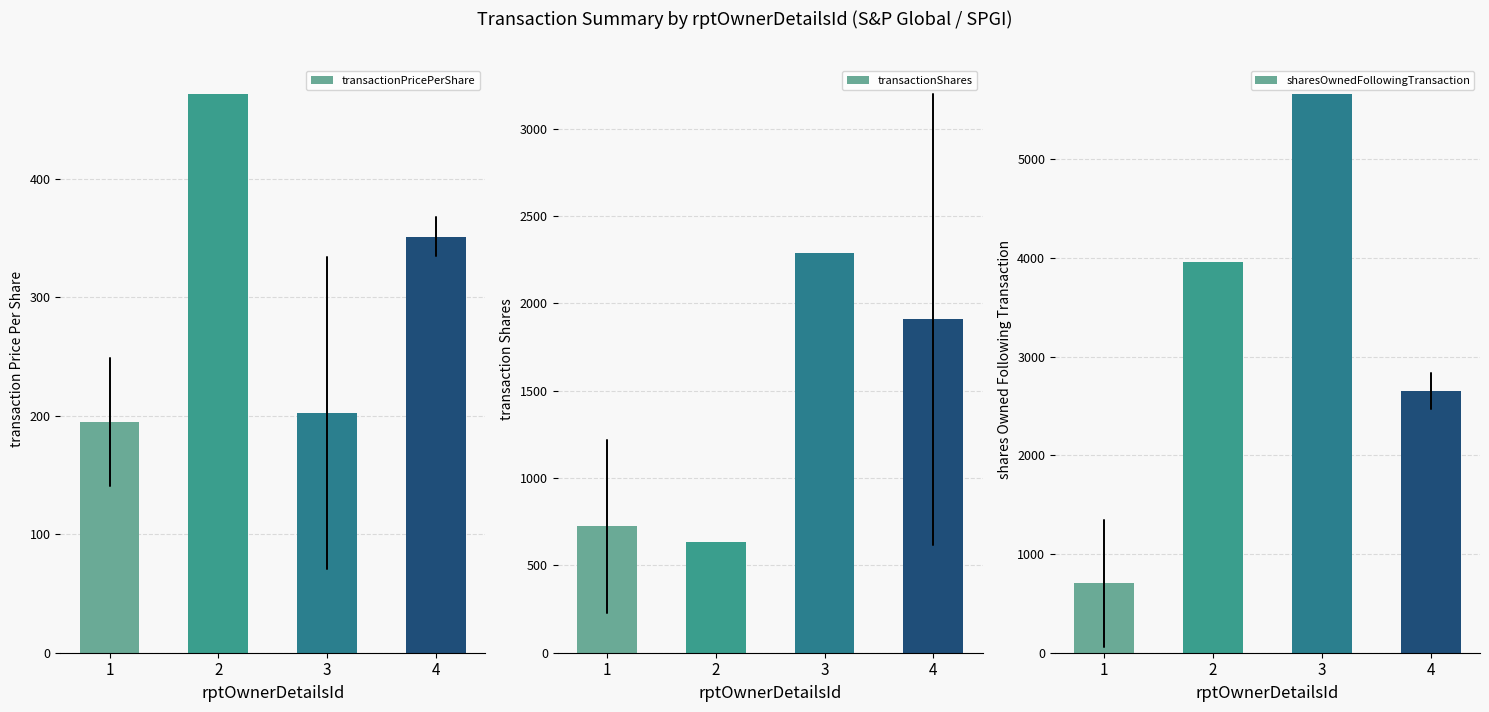

What is the approximate value of transactionPricePerShare at 4?

351.2